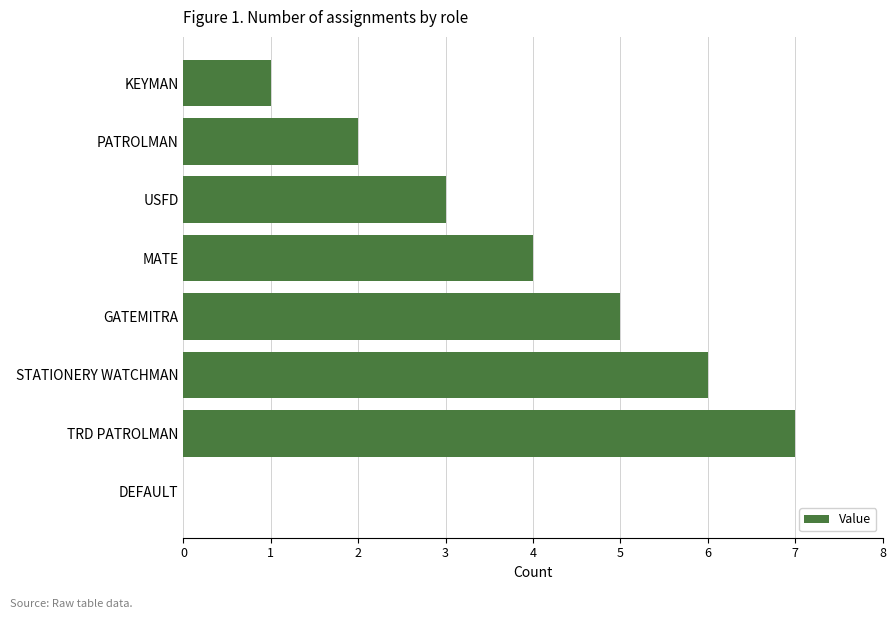

The value at TRD PATROLMAN is 3. True or false?

False